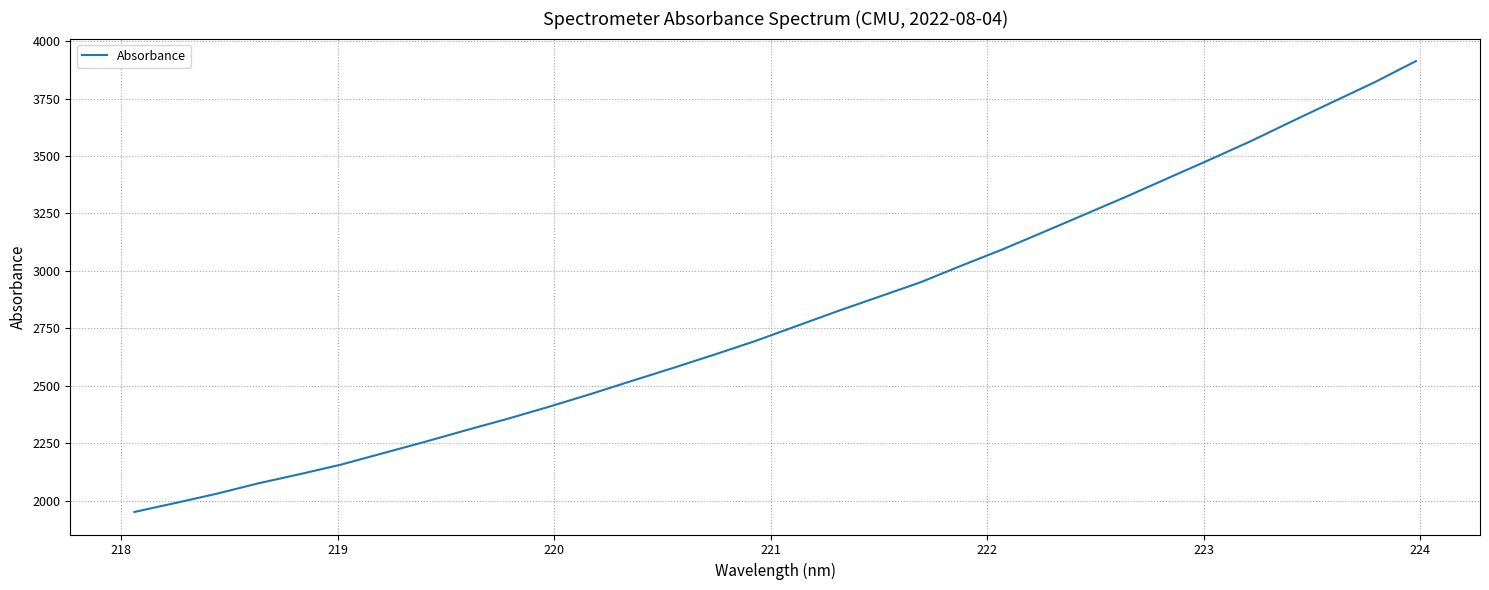

What is the maximum value shown in the chart?

3912.9